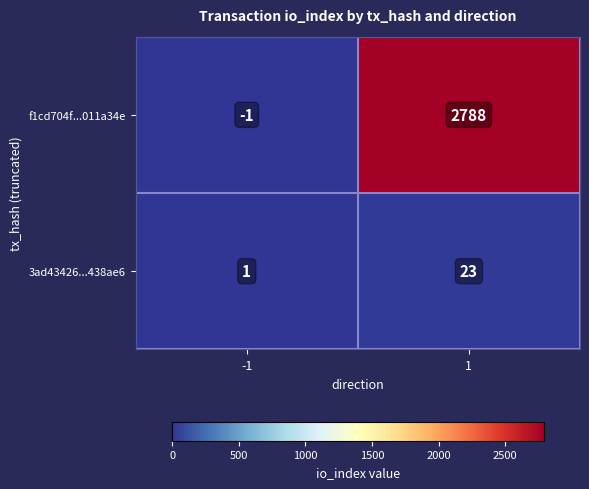

What is the approximate value of f1cd704f...011a34e at 1, to the nearest 100?

2800